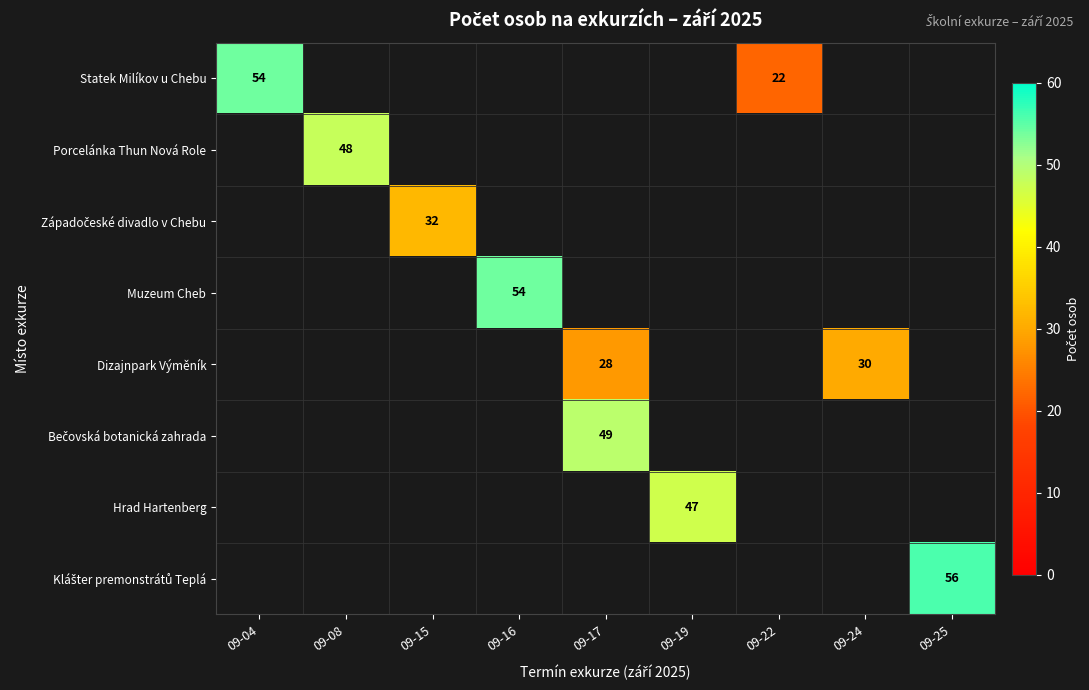

Where does the Dizajnpark Výměník series first go above 28?

09-24